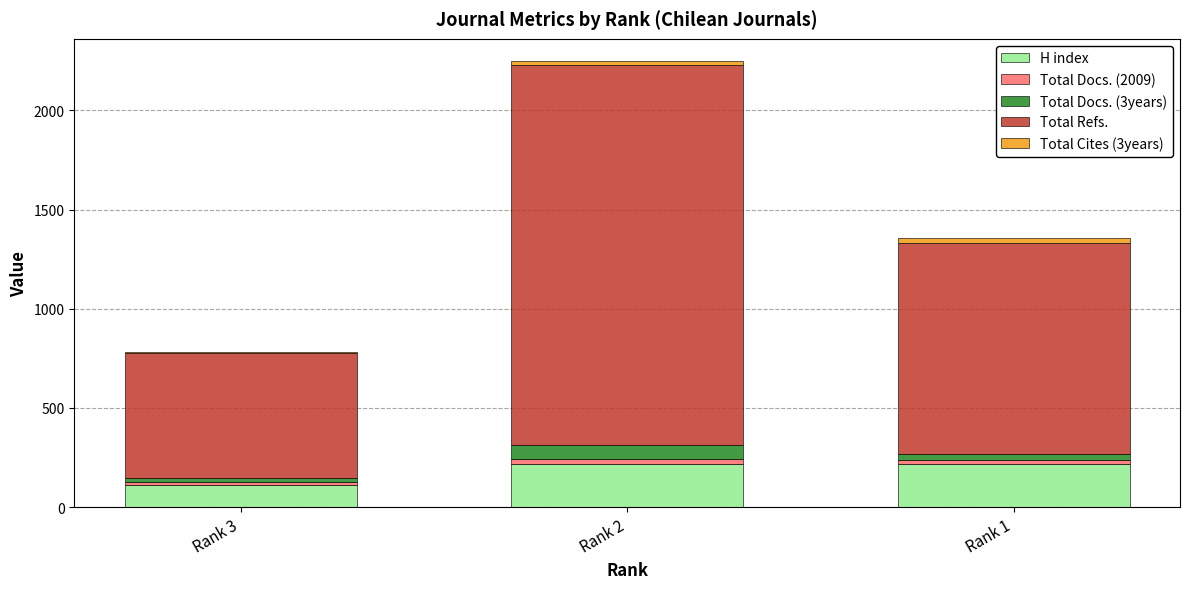

How many H index values are between 113 and 216?

3